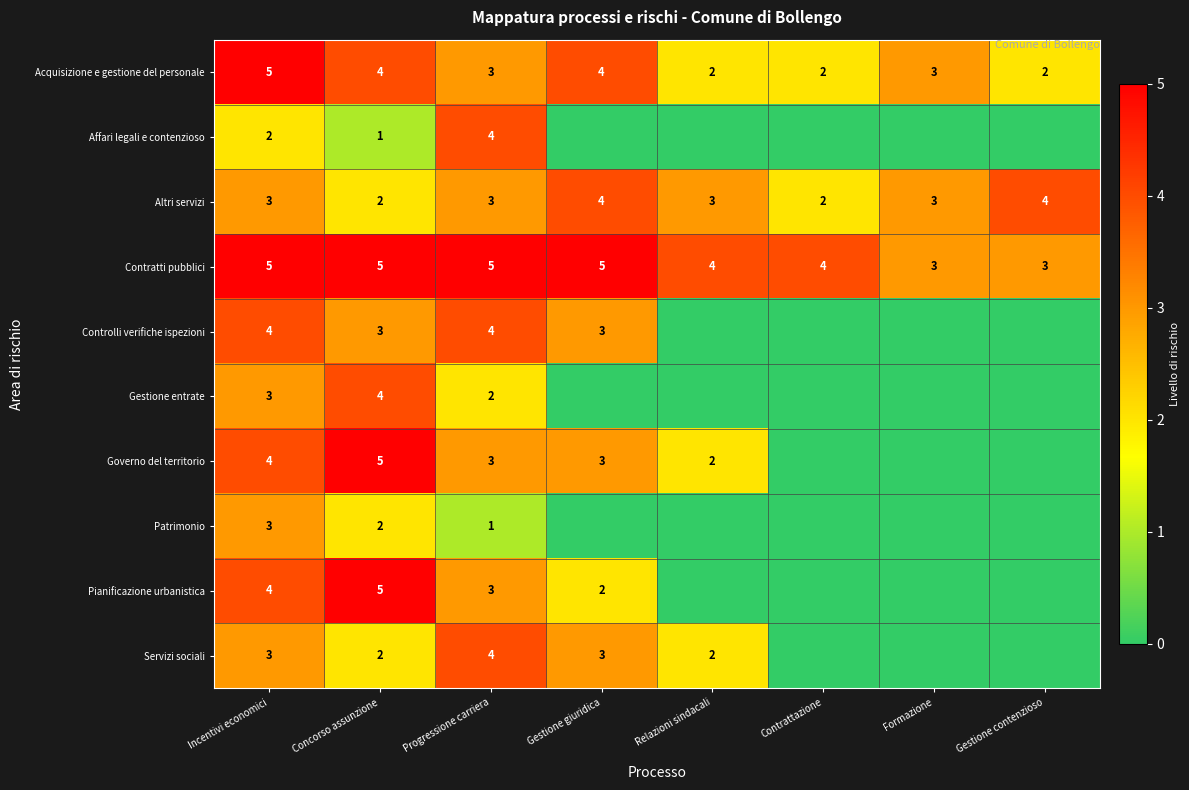

The value of Acquisizione e gestione del personale at Gestione contenzioso is 2. True or false?

True